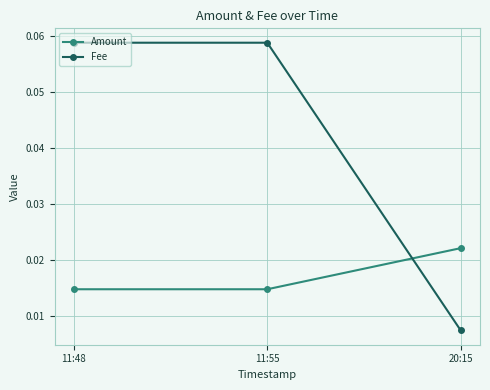

Does the chart have visible grid lines?

Yes